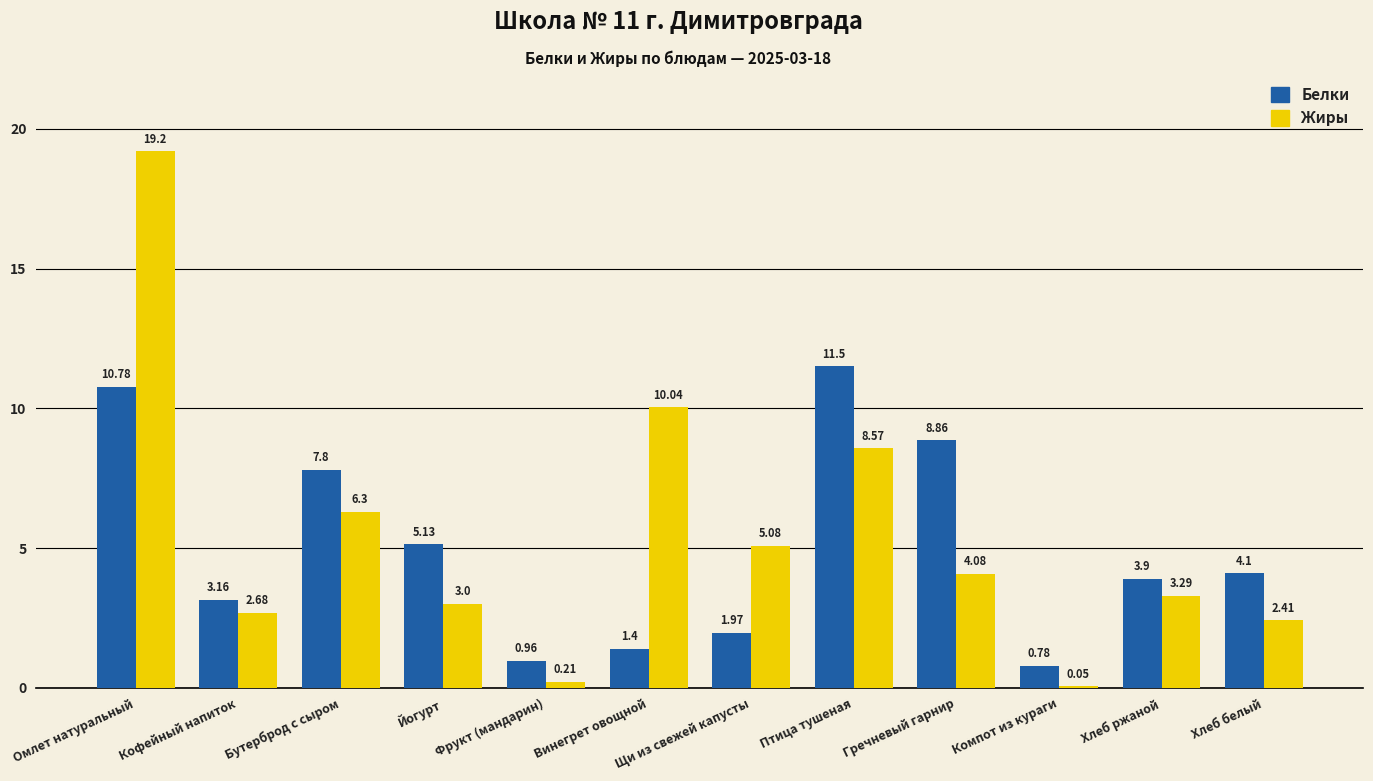

What is the sum of the Жиры values at Винегрет овощной and Щи из свежей капусты?

15.1